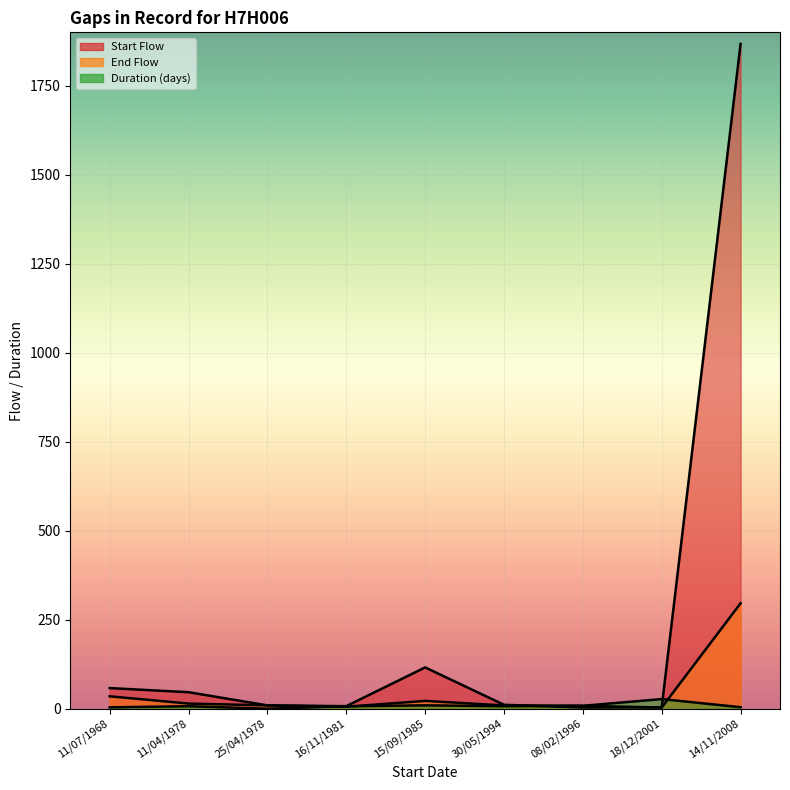

Which series has the largest range (max minus min)?

Start Flow